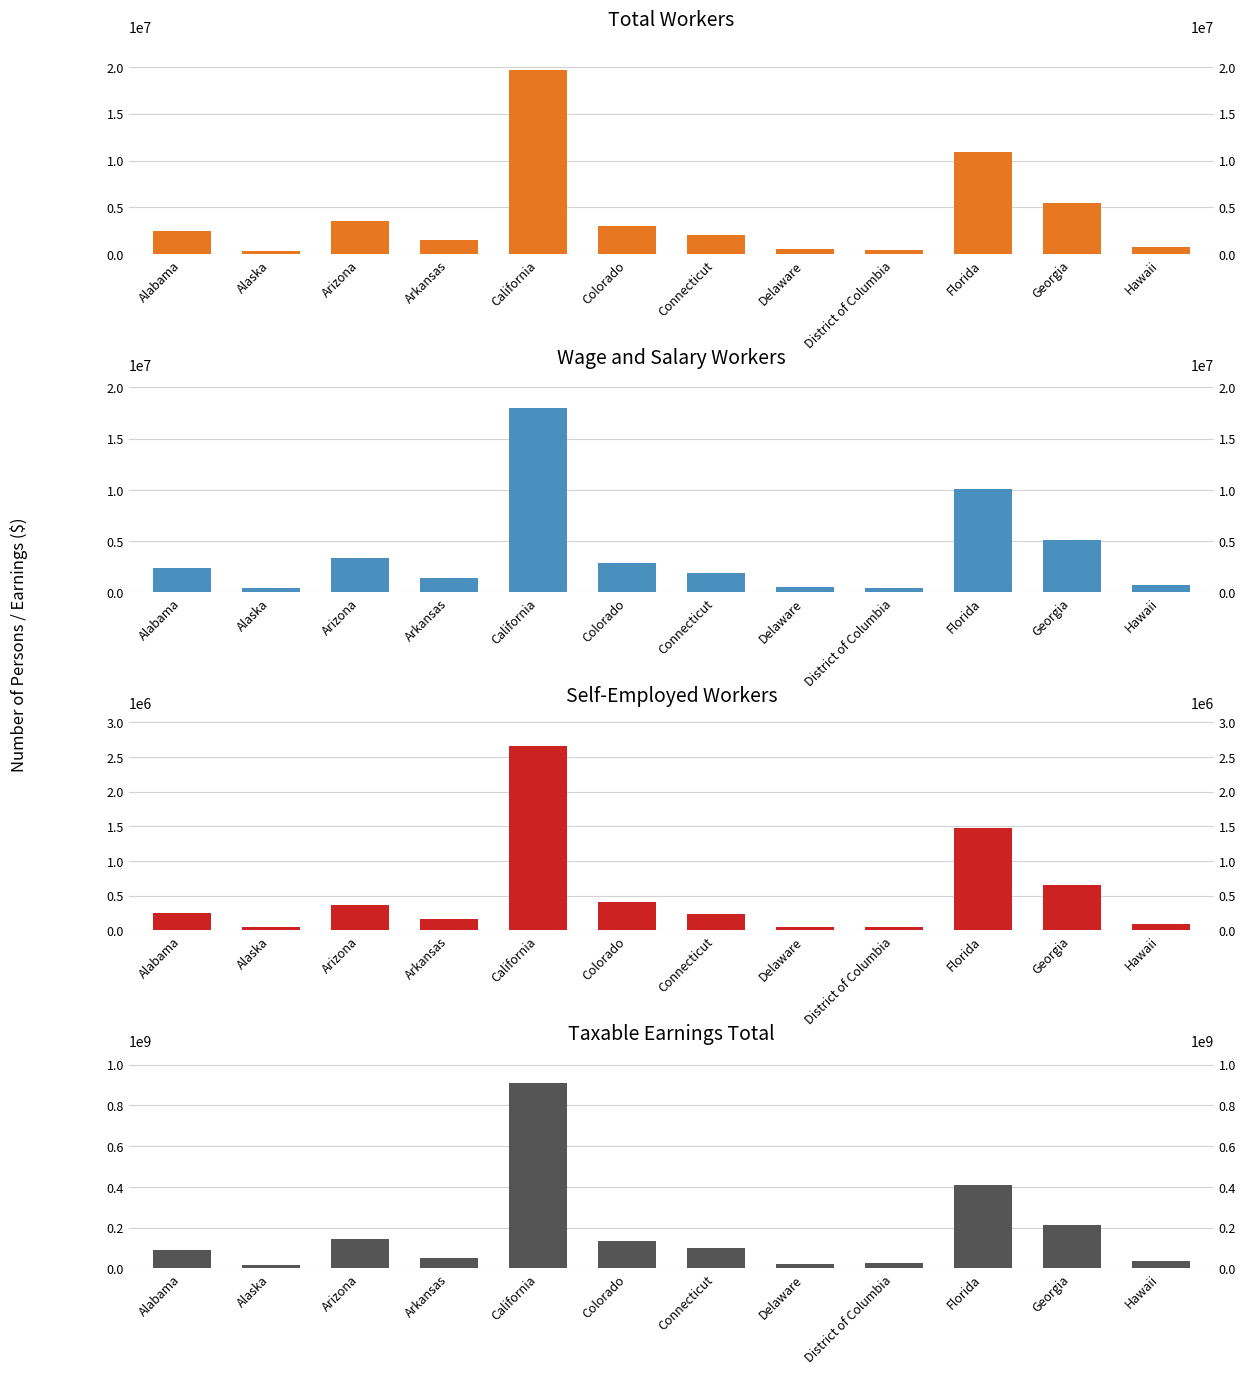

What is the maximum value shown in the chart?

906863845